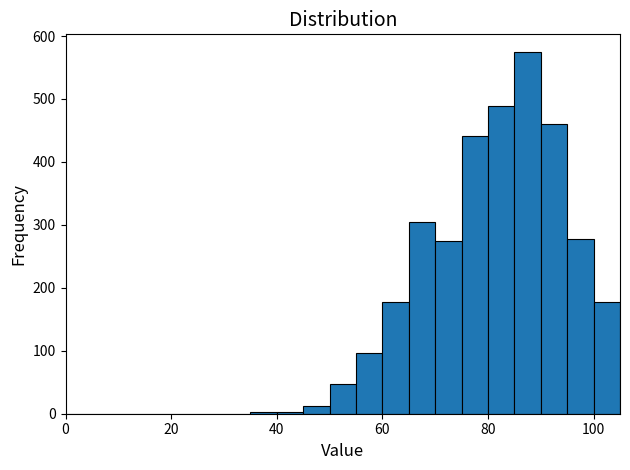

Read against the x-axis, roughly where is the centre of the tallest bar?

88